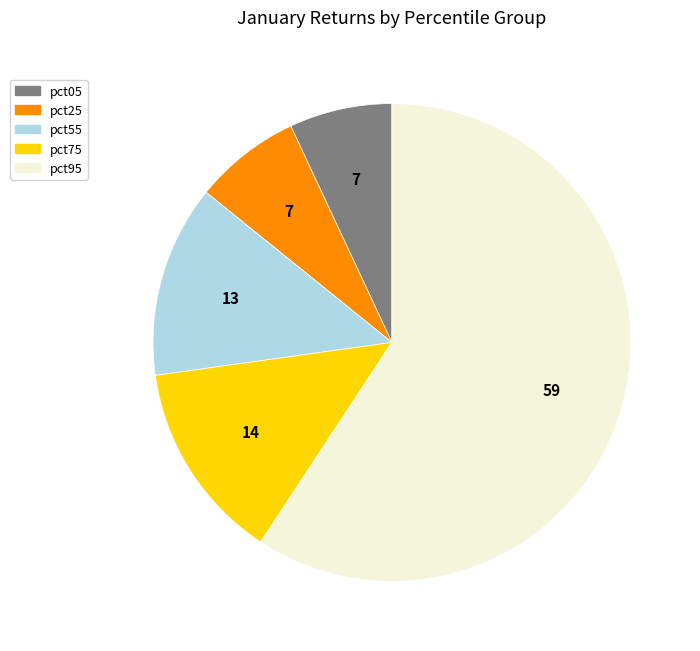

Is there any slice that represents more than half of the pie?

Yes